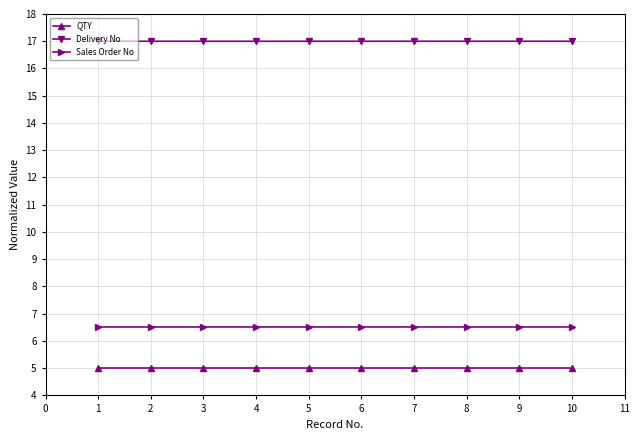

List the series in order of their peak value, lowest first.

QTY, Sales Order No, Delivery No